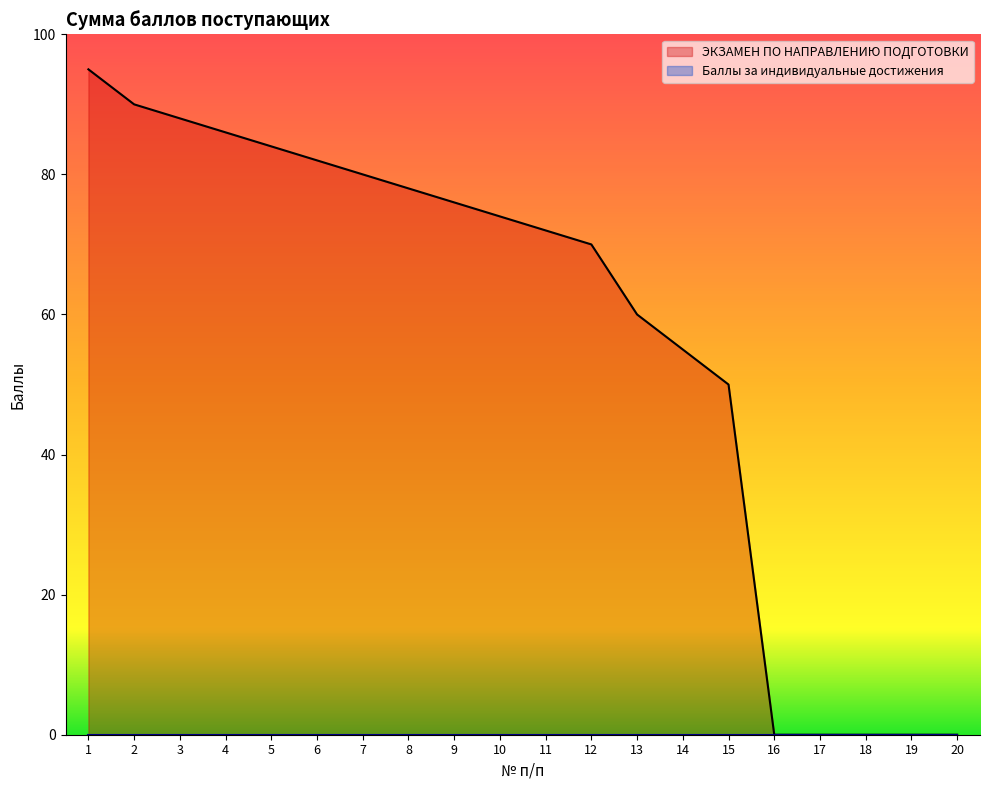

Where is the data nearest to the value 47?

15